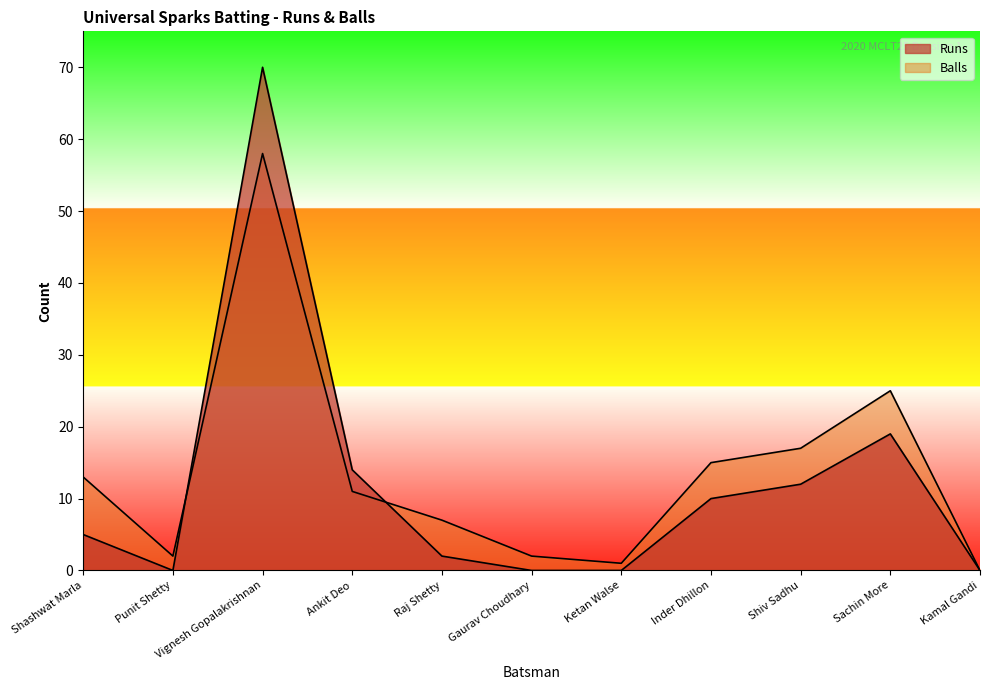

At which label does Balls first exceed 11?

Shashwat Marla